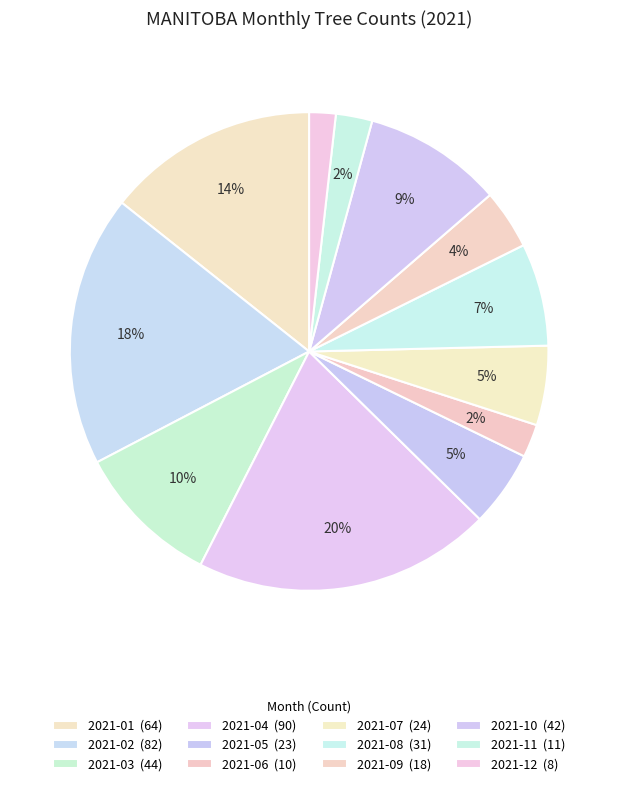

To the nearest percent, what is the average slice percentage?

8%